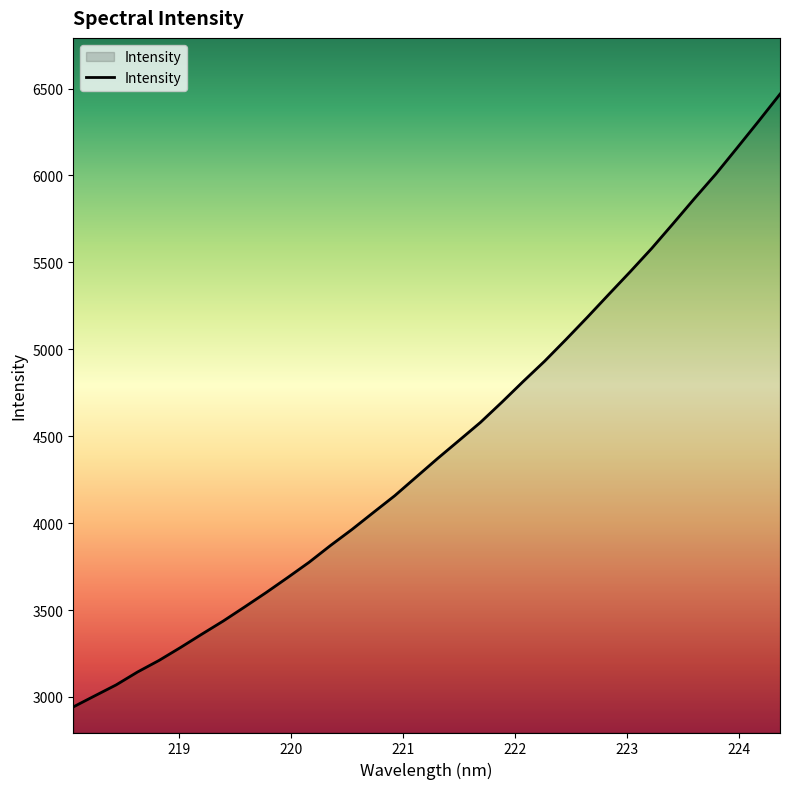

What is the maximum value shown in the chart?

6468.0